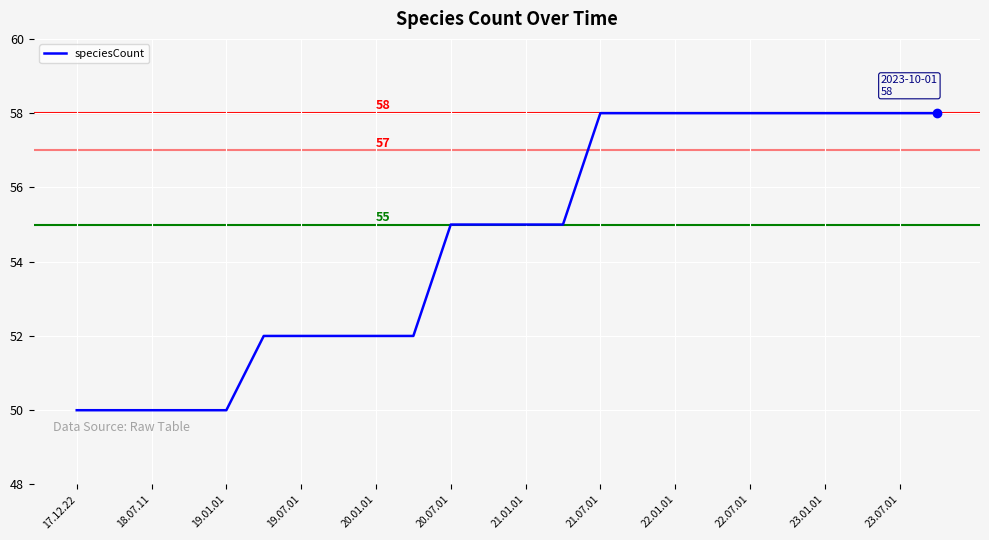

Does the chart display data point markers on the line(s)?

No